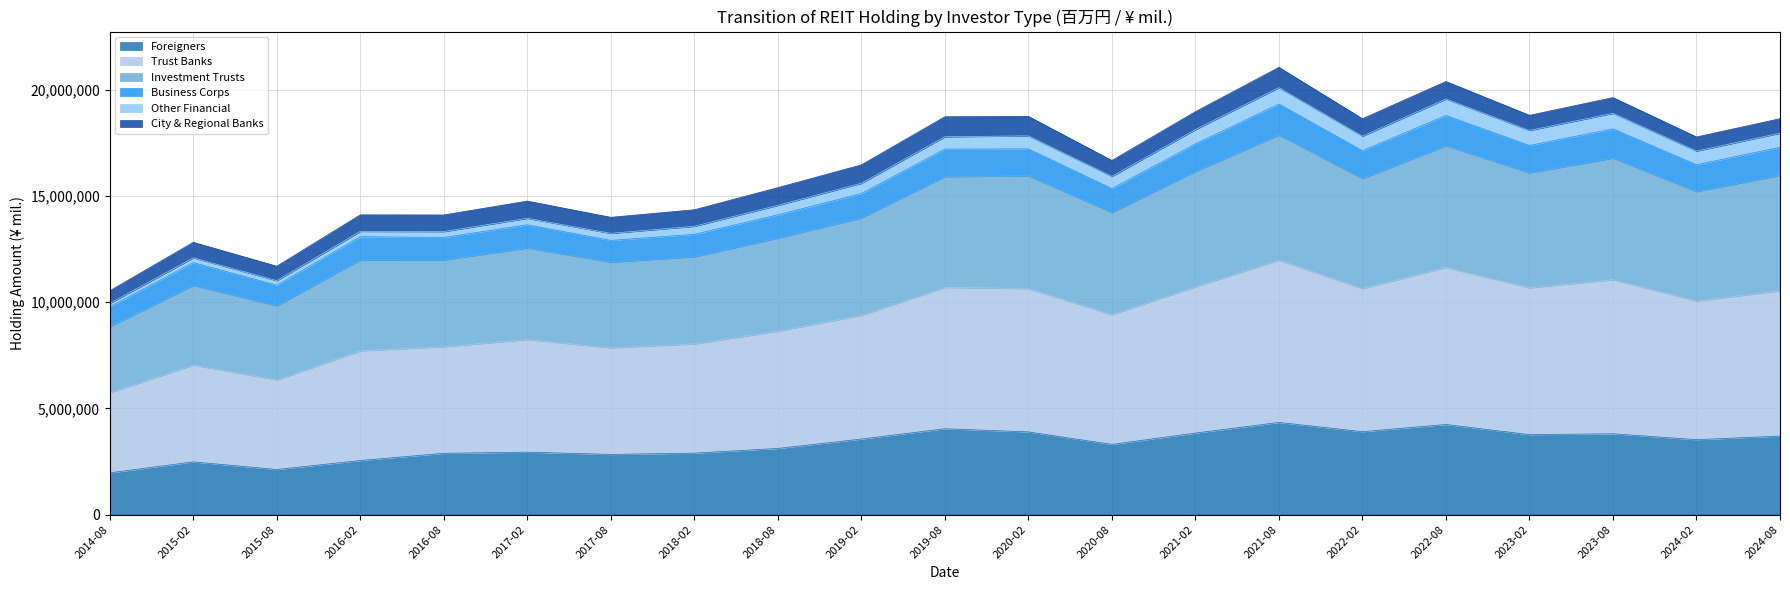

How many data points in Foreigners are less than 3527916?

10